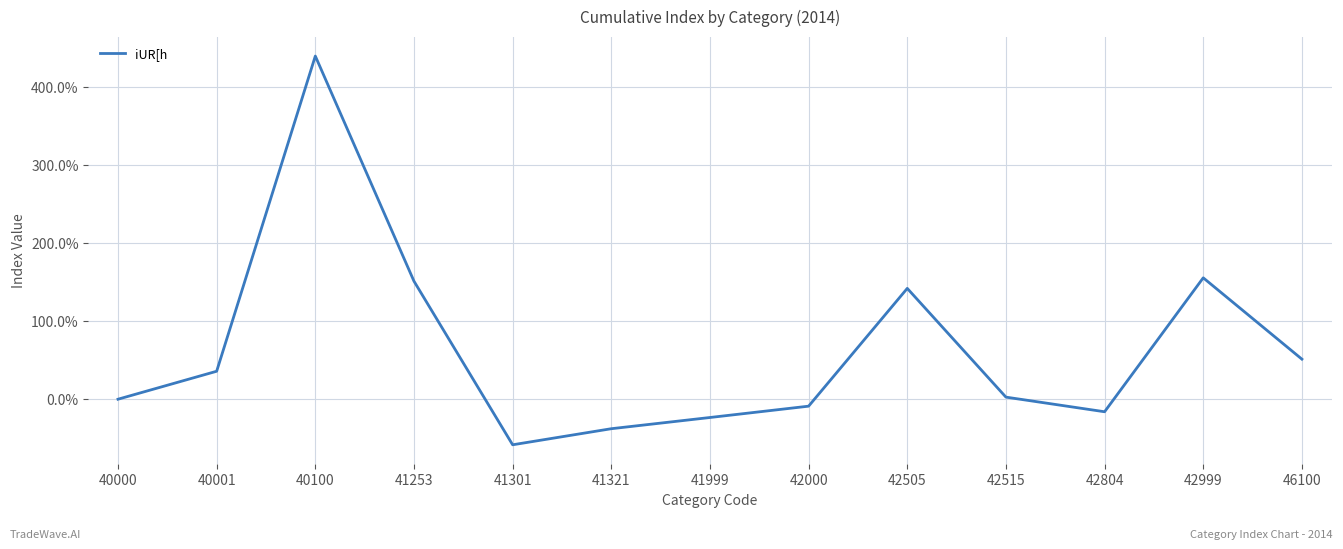

Reading left to right, what are all the values shown in this chart?

0.0	35.8	439.8	151.2	-58.4	-37.8	-23.4	-8.9	142.0	2.7	-16.1	155.6	51.3